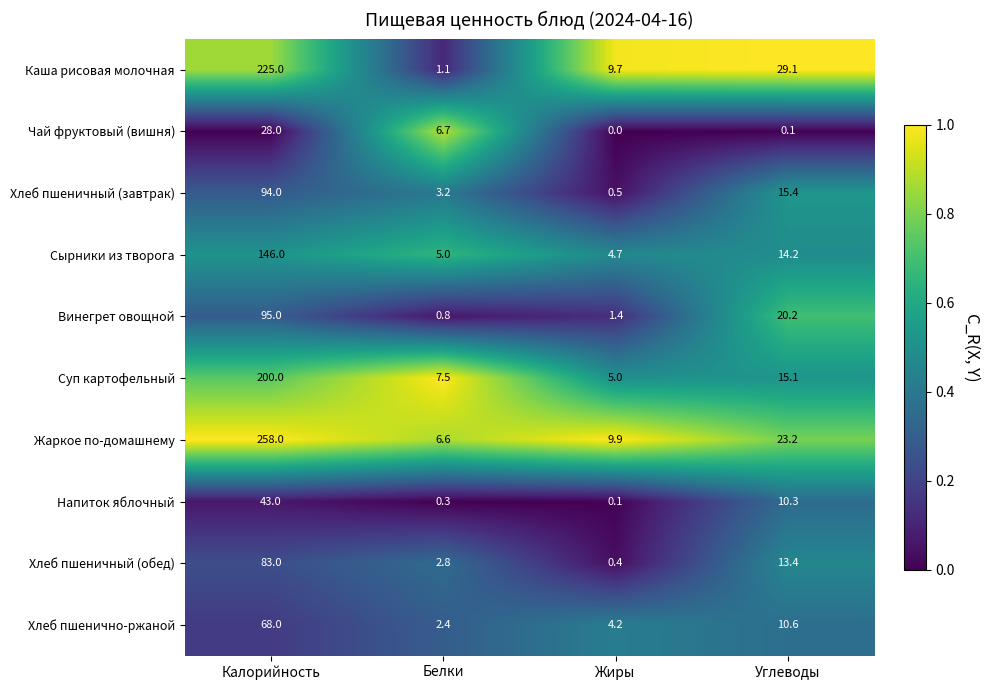

Which series has the largest range (max minus min)?

Жаркое по-домашнему